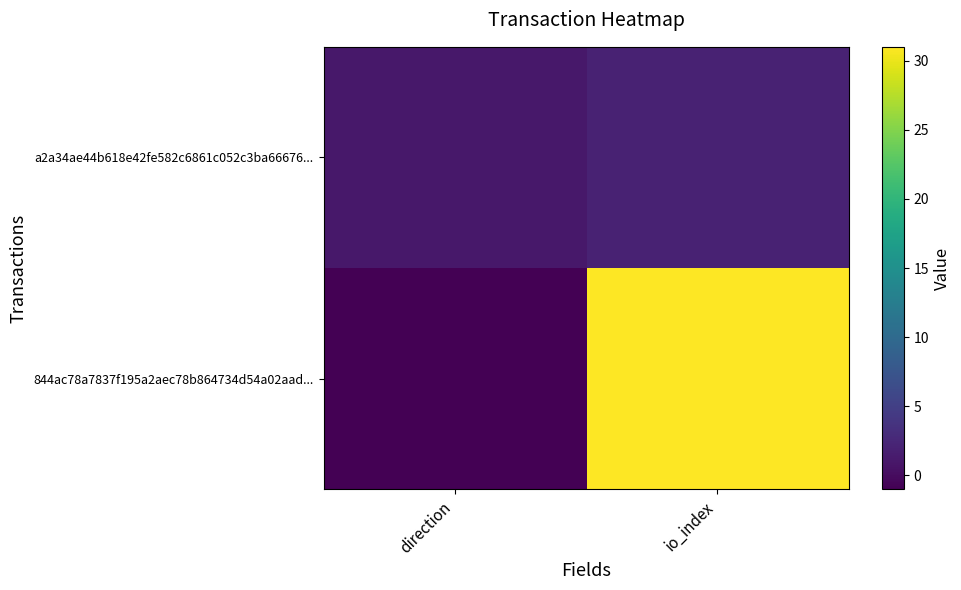

What is the minimum value shown in the chart?

1